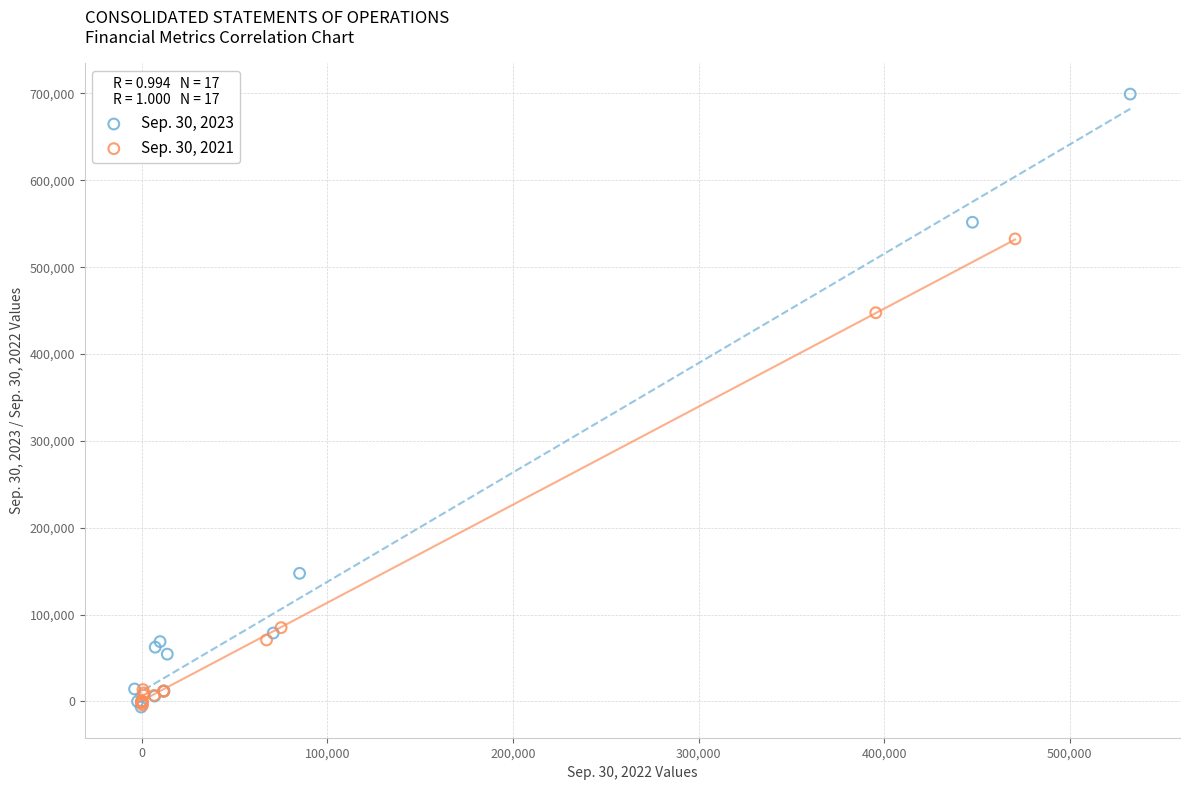

Which series has the largest Y range (max minus min)?

Sep. 30, 2023